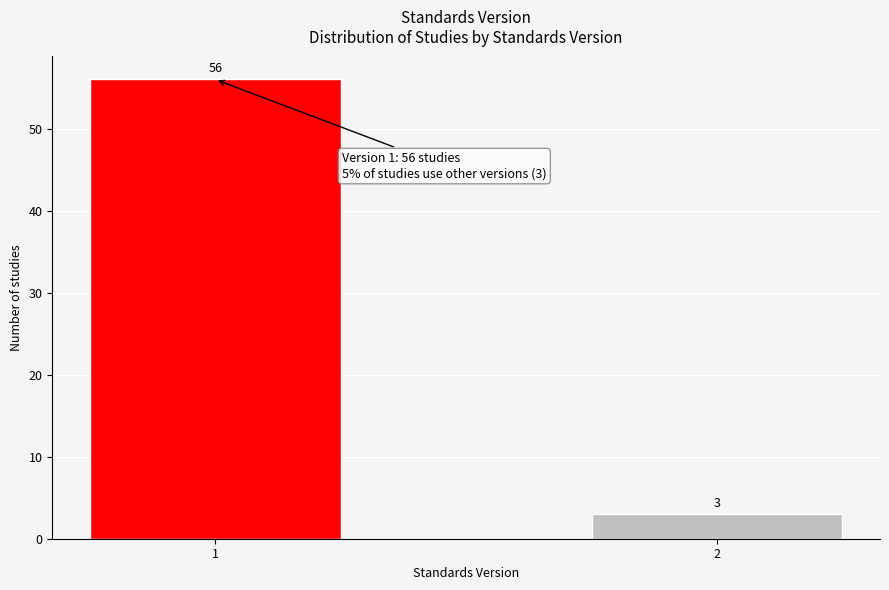

Reading right to left, what are all the values shown in this chart?

2=3	1=56